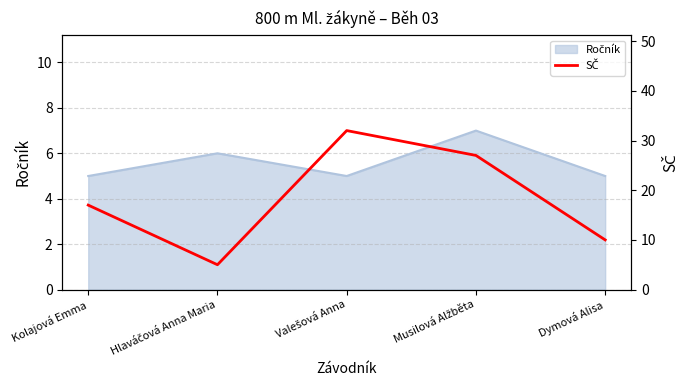

Reading left to right, extract all data points from this chart.

17	5	32	27	10